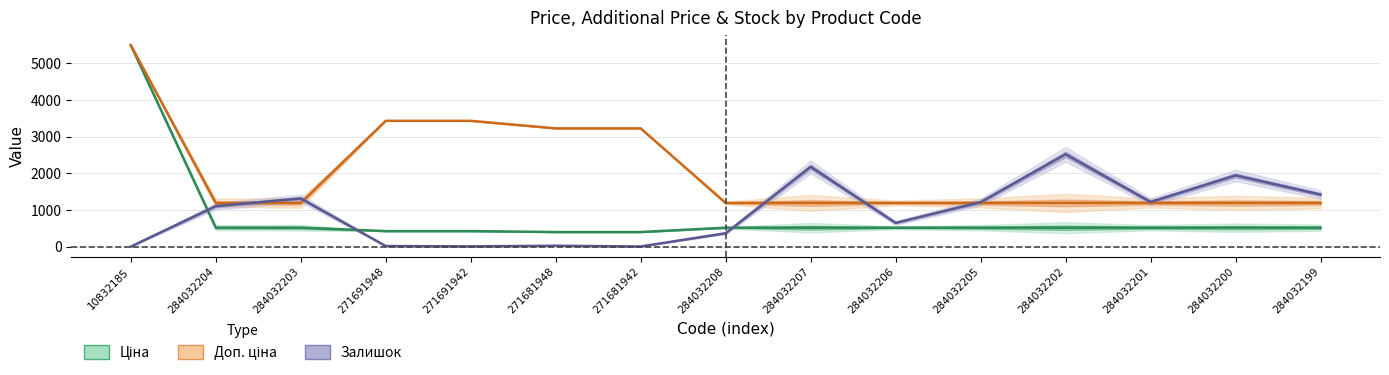

What is the difference between the highest and lowest values at 284032200?

1423.8